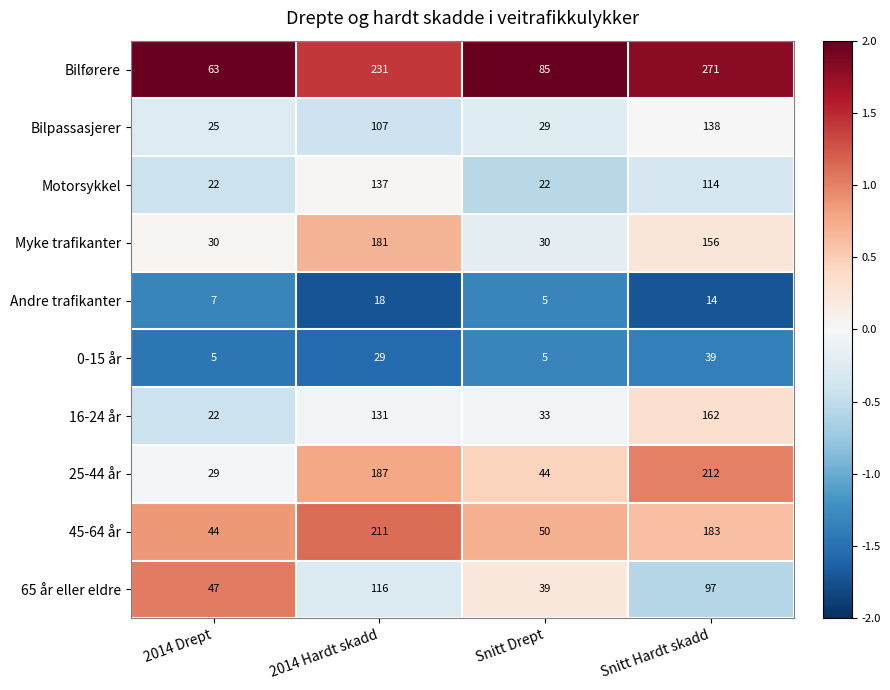

True or false: Bilpassasjerer has a value of 107 at 2014 Hardt skadd.

True